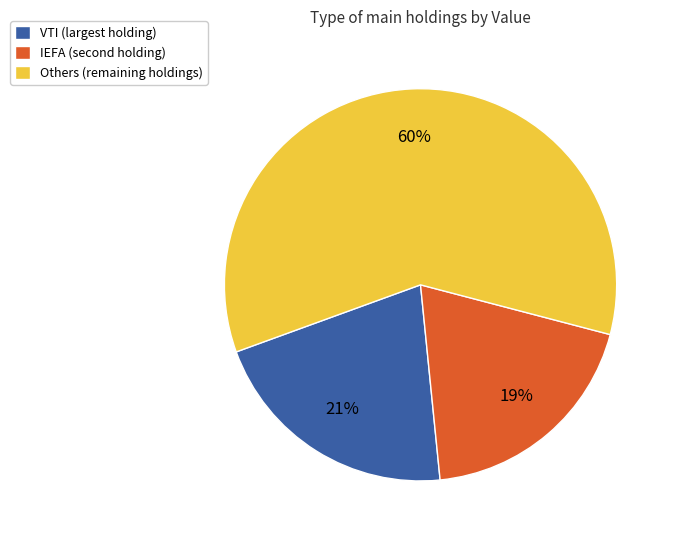

Which category has the biggest portion of the pie?

Others (remaining holdings)